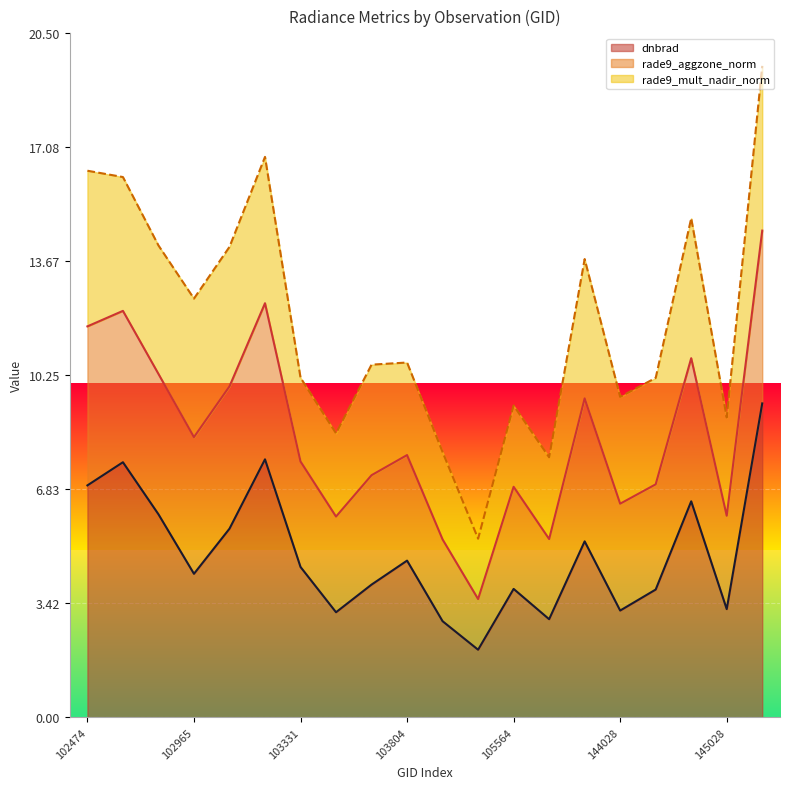

Which category has the lowest value in the dnbrad series?

104279